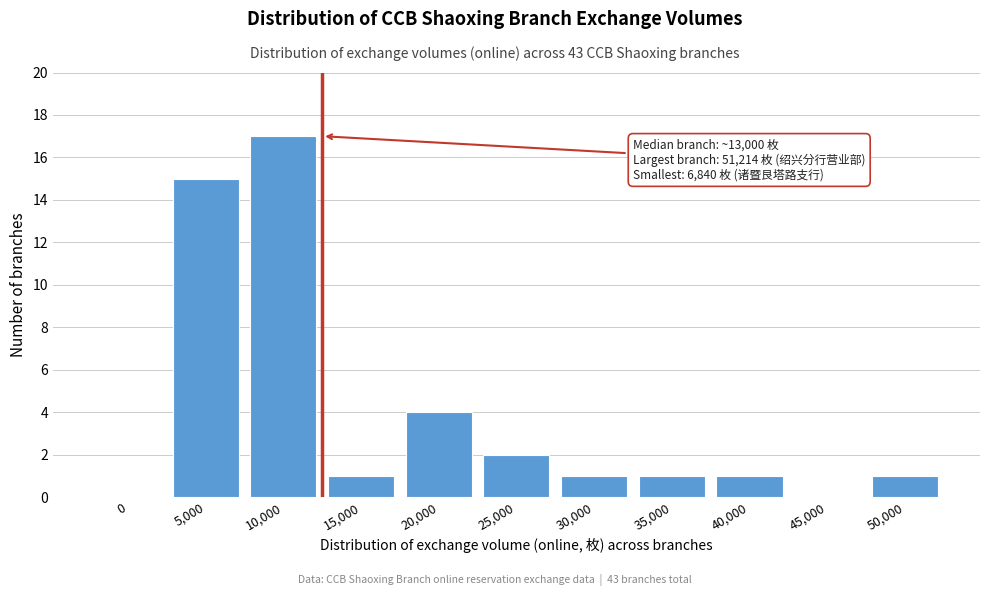

Reading right to left, list all the values displayed in this chart.

50,000=1	45,000=0	40,000=1	35,000=1	30,000=1	25,000=2	20,000=4	15,000=1	10,000=17	5,000=15	0=0